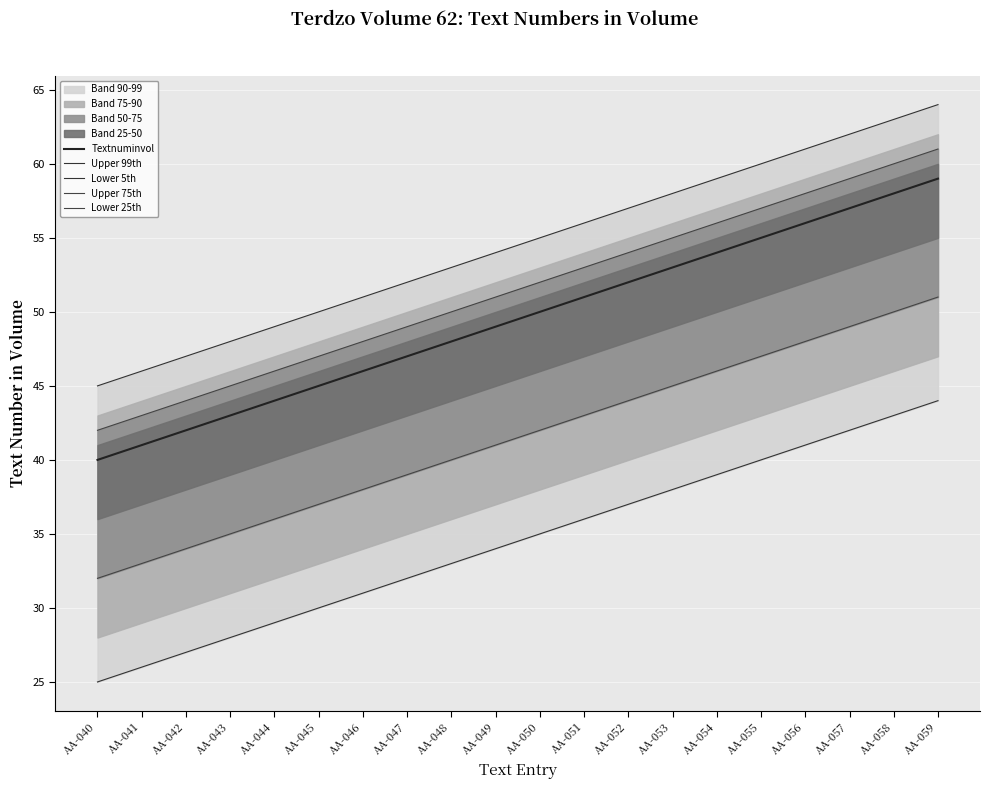

The Lower 25th series shows 49 at AA-040. True or false?

False